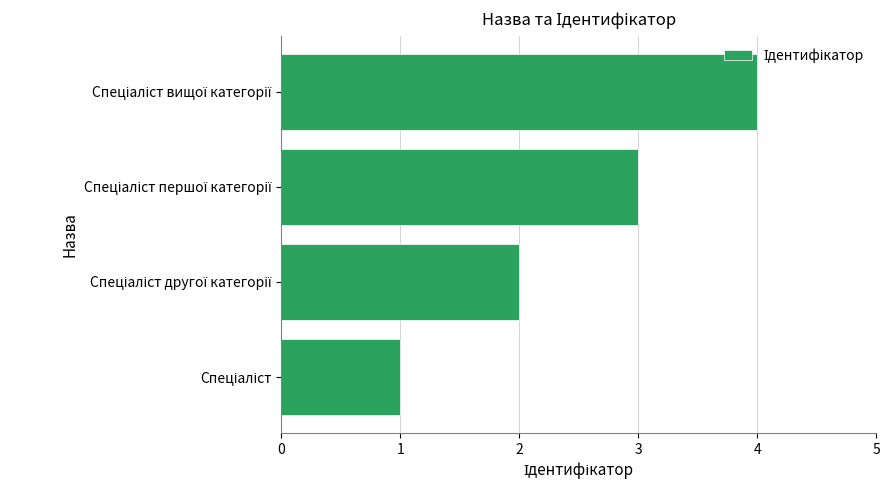

What is the greatest value displayed?

4